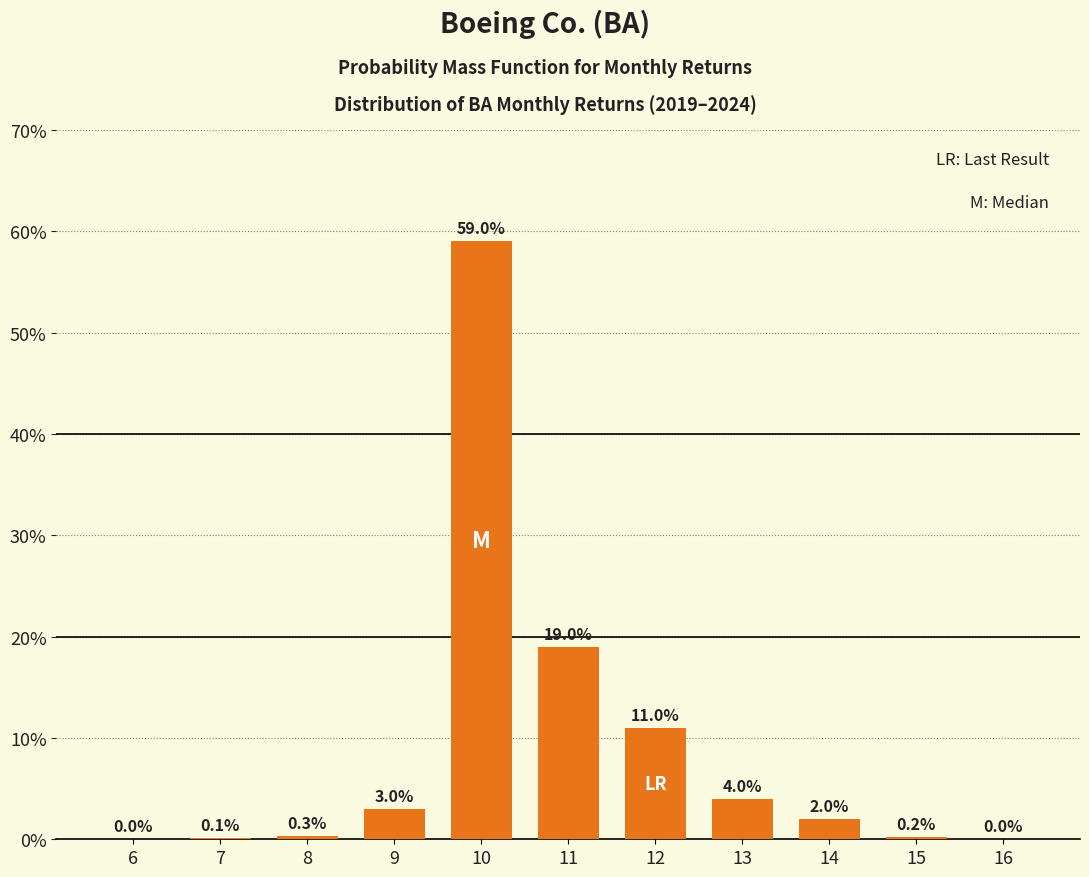

Reading right to left, what are all the values shown in this chart?

16=0.0	15=0.2	14=2.0	13=4.0	12=11.0	11=19.0	10=59.0	9=3.0	8=0.3	7=0.1	6=0.0